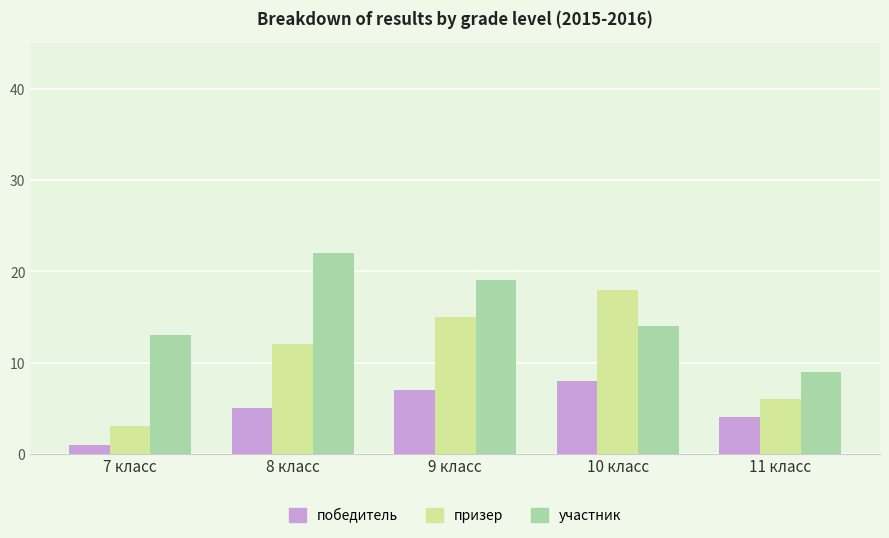

Is it true that участник equals 13 at 7 класс?

True